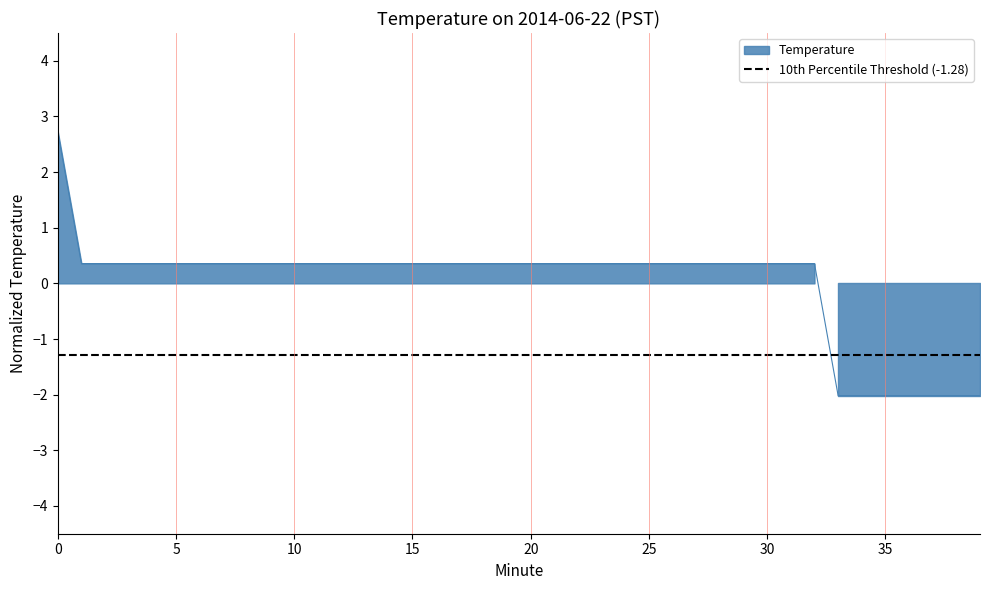

How many series are shown in this chart?

1